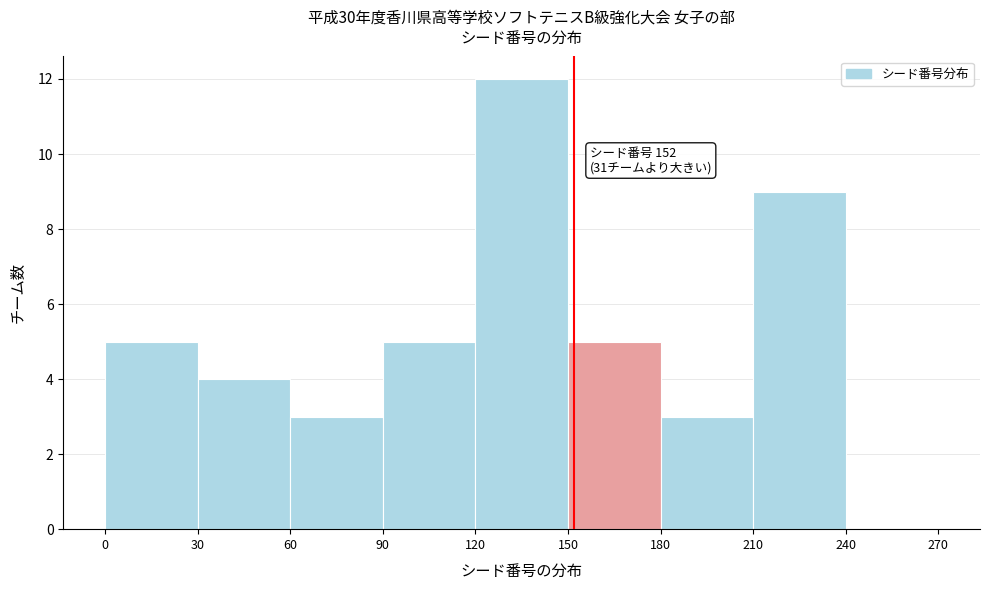

Which range on the x-axis has the tallest bar?

120 to 150